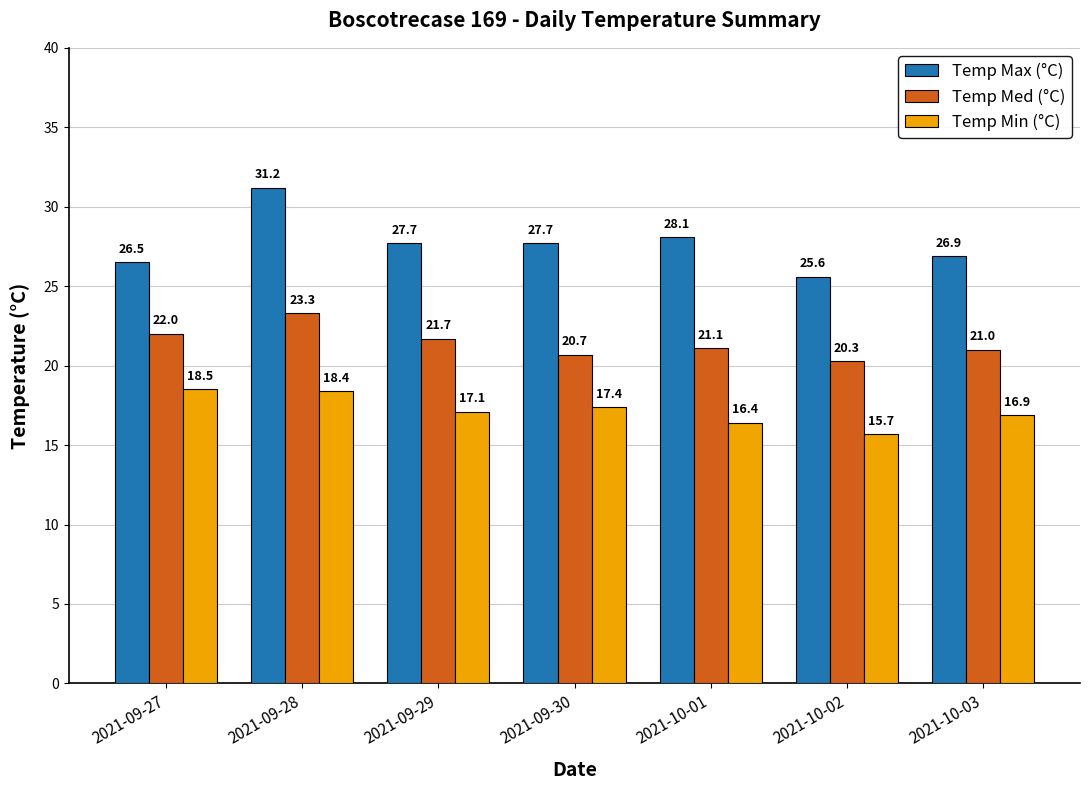

At which label does Temp Max (°C) reach its minimum?

2021-10-02